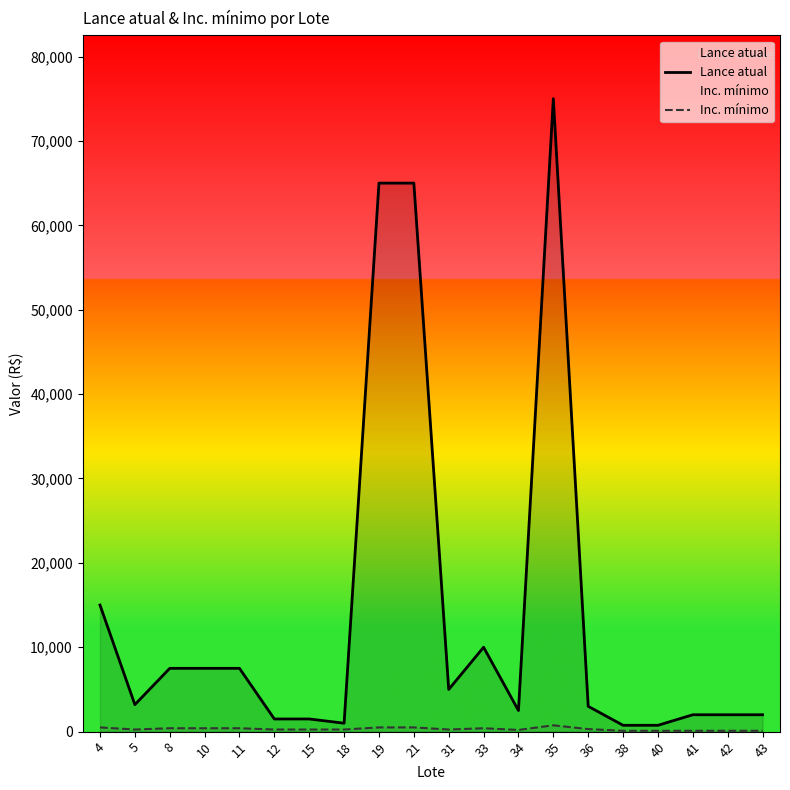

Reading left to right, transcribe all the data shown in this chart.

Lance atual: 15000	3200	7500	7500	7500	1500	1500	1000	65000	65000	5000	10000	2500	75000	3000	750	750	2000	2000	2000
Inc. mínimo: 500	250	400	400	400	250	250	250	500	500	250	400	200	750	300	100	100	100	100	100